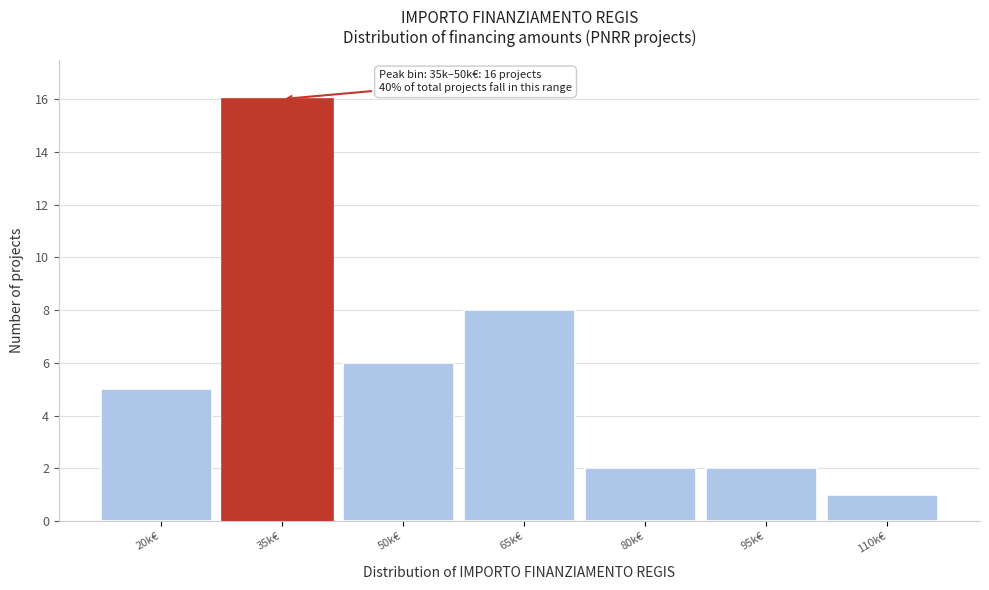

Reading left to right, extract all data points from this chart.

5	16	6	8	2	2	1